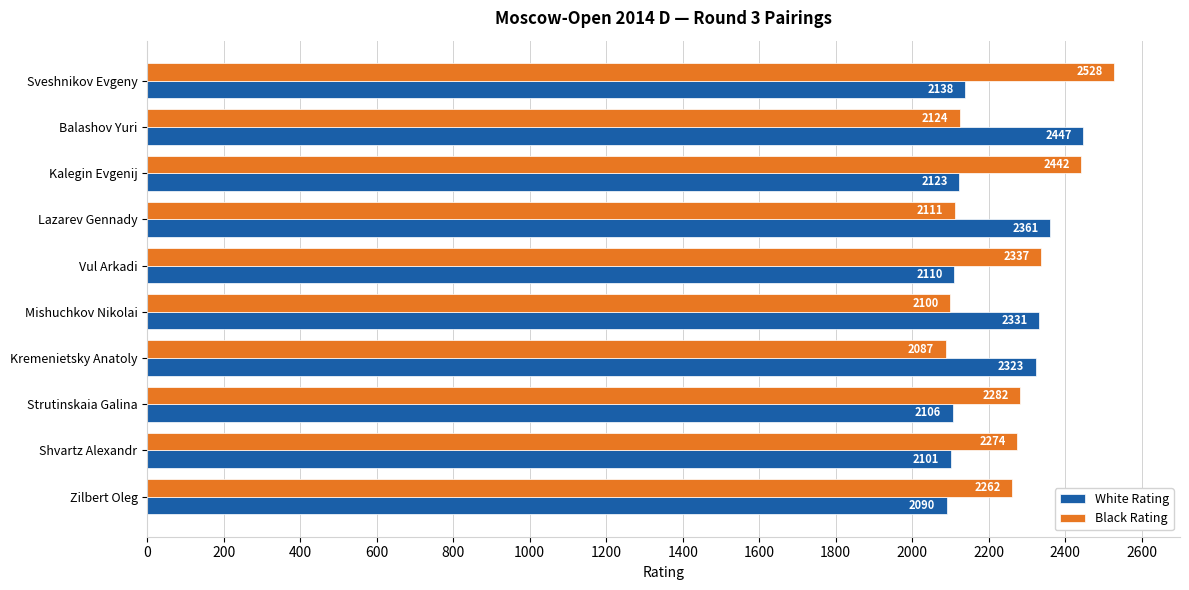

What is the difference between the Black Rating values at Sveshnikov Evgeny and Vul Arkadi?

191